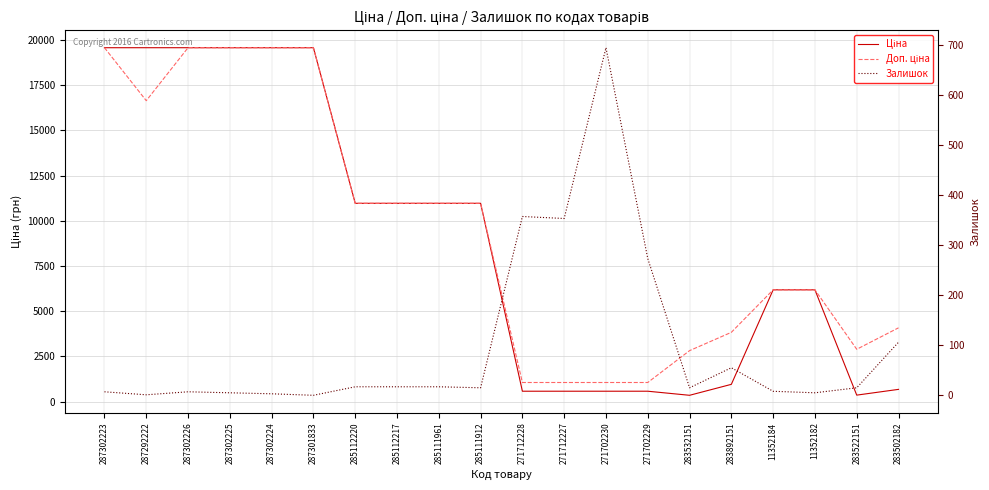

Reading right to left, list all the values displayed in this chart.

Ціна: 680.4	362.1	6182.6	6182.6	958.4	352.6	578.1	578.1	578.1	578.1	10964.4	10964.4	10964.4	10964.4	19564.9	19564.9	19564.9	19564.9	19564.9	19564.9
Доп. ціна: 4082.3	2896.6	6182.6	6182.6	3833.8	2821.2	1060.0	1060.0	1060.0	1060.0	10964.4	10964.4	10964.4	10964.4	19564.9	19564.9	19564.9	19564.9	16636.8	19564.9
Залишок: 106.0	15.0	5.0	8.0	55.0	15.0	273.0	694.0	353.0	357.0	15.0	17.0	17.0	17.0	0.0	3.0	5.0	7.0	1.0	7.0